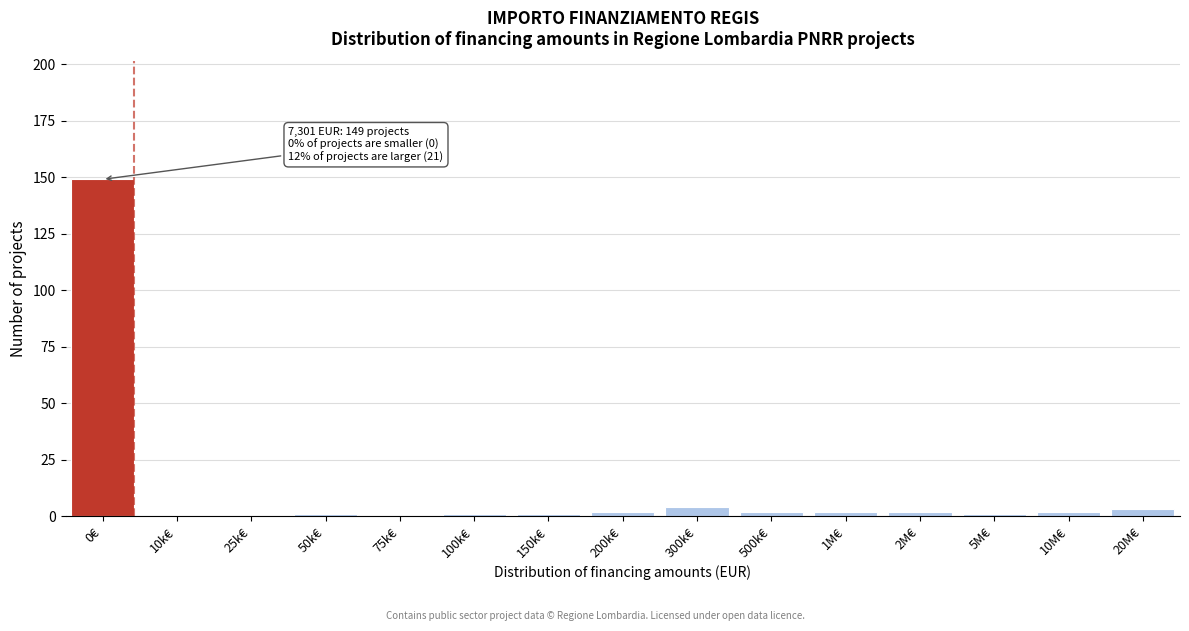

Reading right to left, transcribe all the data shown in this chart.

20M€=3	10M€=2	5M€=1	2M€=2	1M€=2	500k€=2	300k€=4	200k€=2	150k€=1	100k€=1	75k€=0	50k€=1	25k€=0	10k€=0	0€=149